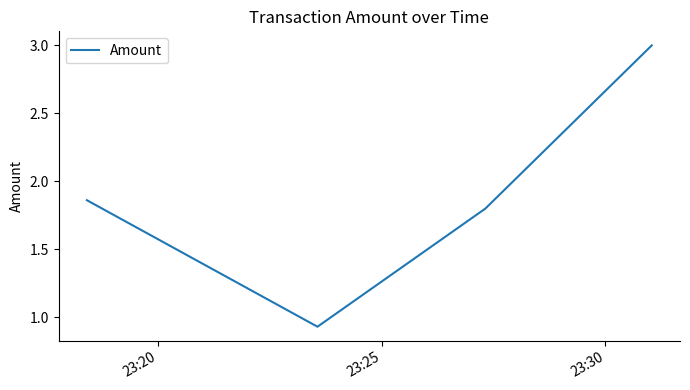

How many interior local valleys (lower than both neighbors) does the data have?

1